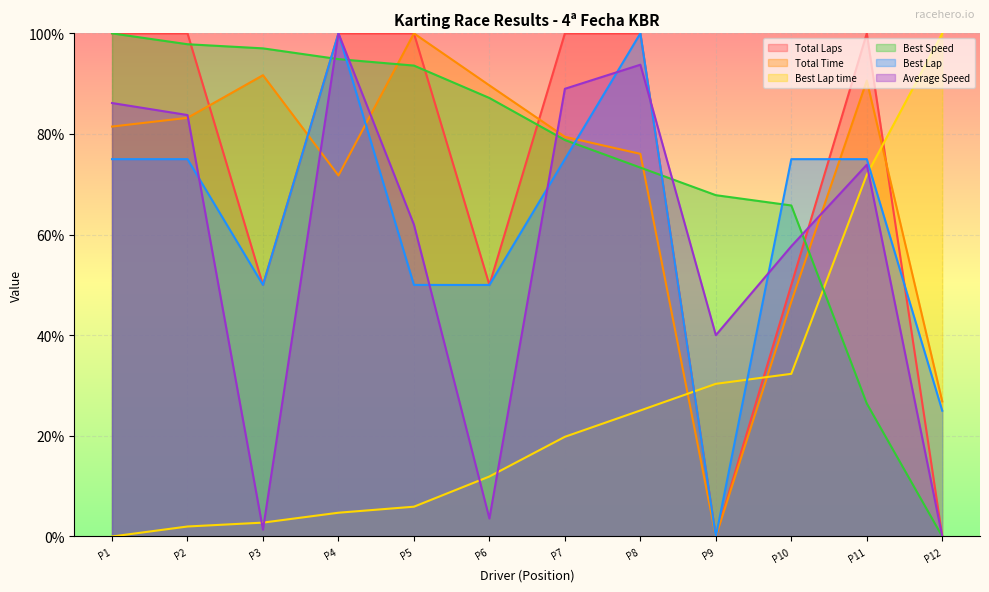

What is the highest value of the Total Time series?

100.0